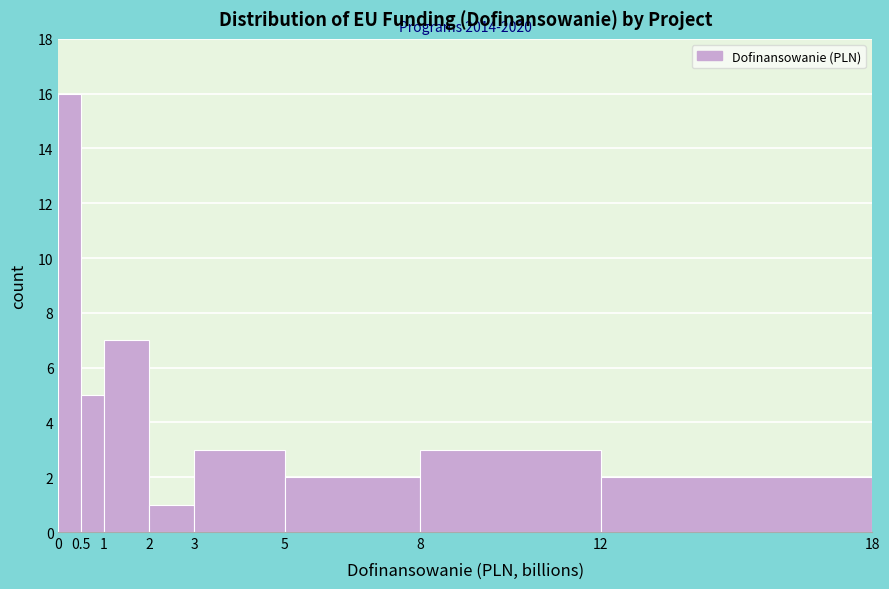

Over which range of the x-axis is the bar tallest?

0 to 0.5